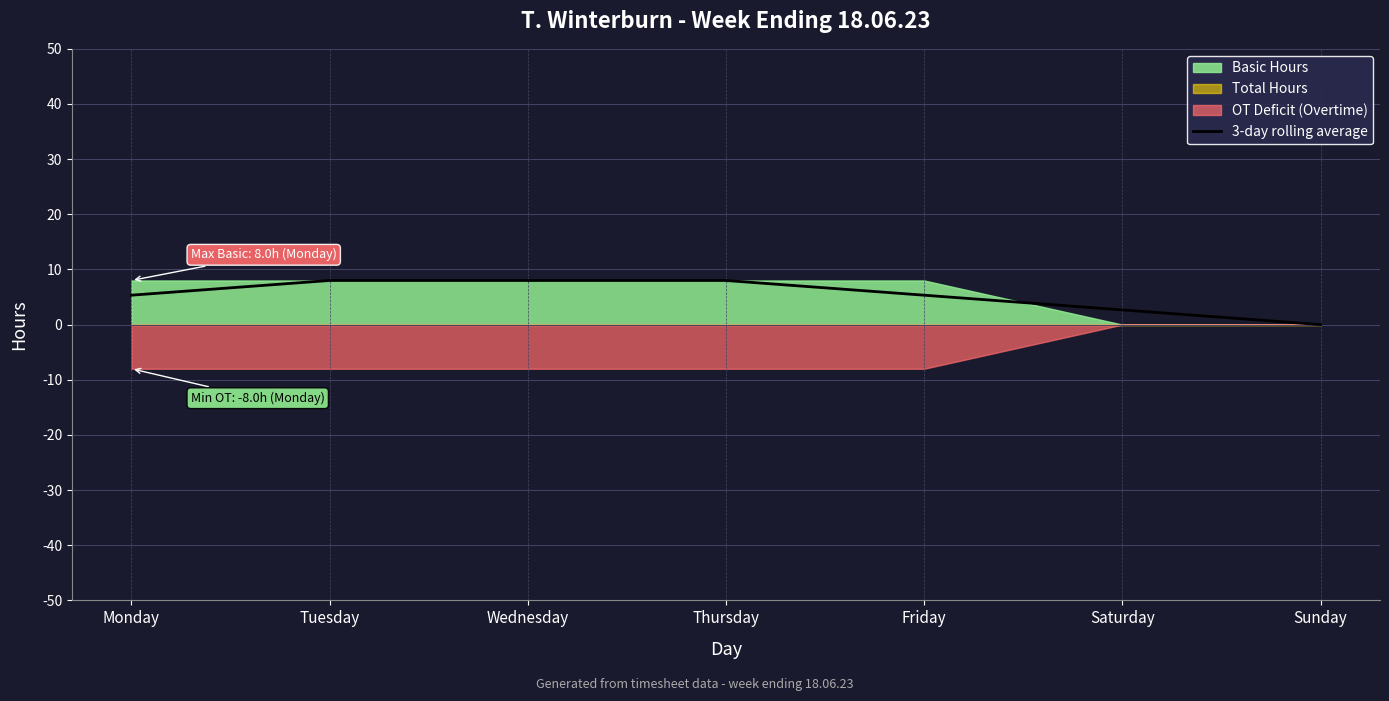

Does the chart display data point markers on the line(s)?

No